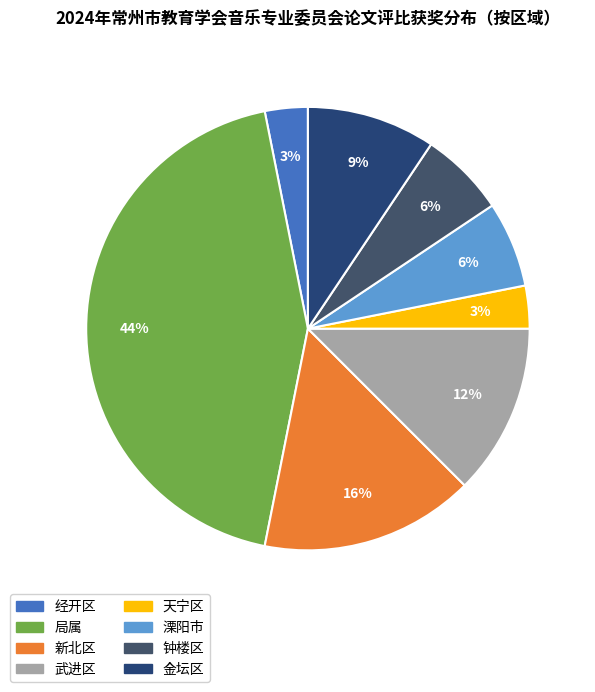

Count the number of slices in the pie.

8